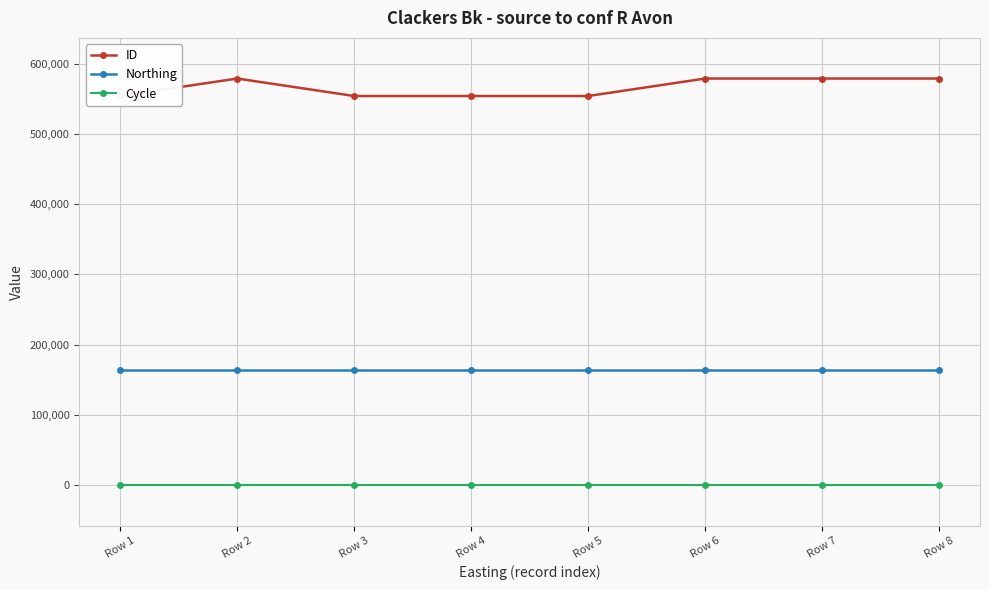

List the series in order of their overall mean, highest first.

ID, Northing, Cycle